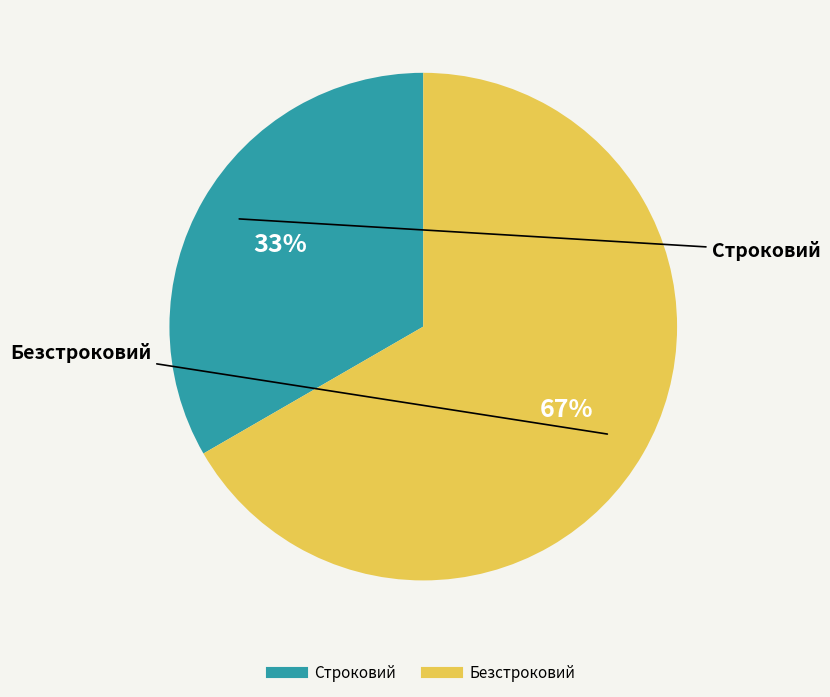

To the nearest percent, what percentage of the pie is Строковий?

33%